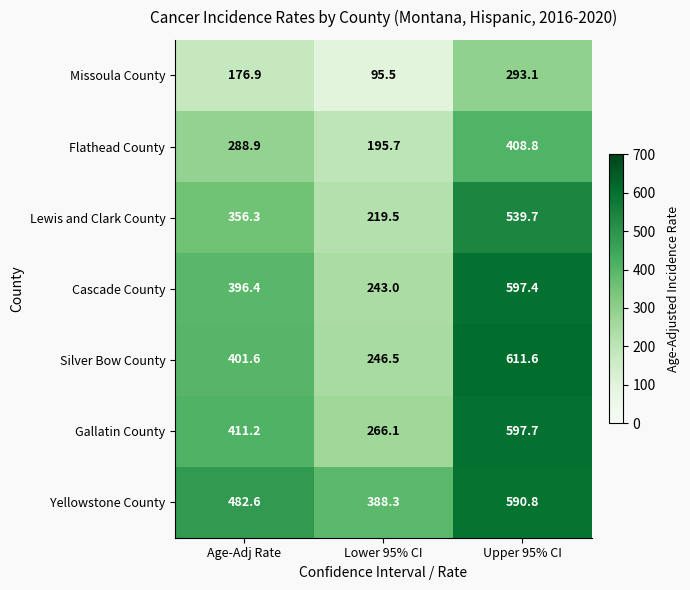

Rank the series at Age-Adj Rate from lowest to highest value.

Missoula County, Flathead County, Lewis and Clark County, Cascade County, Silver Bow County, Gallatin County, Yellowstone County